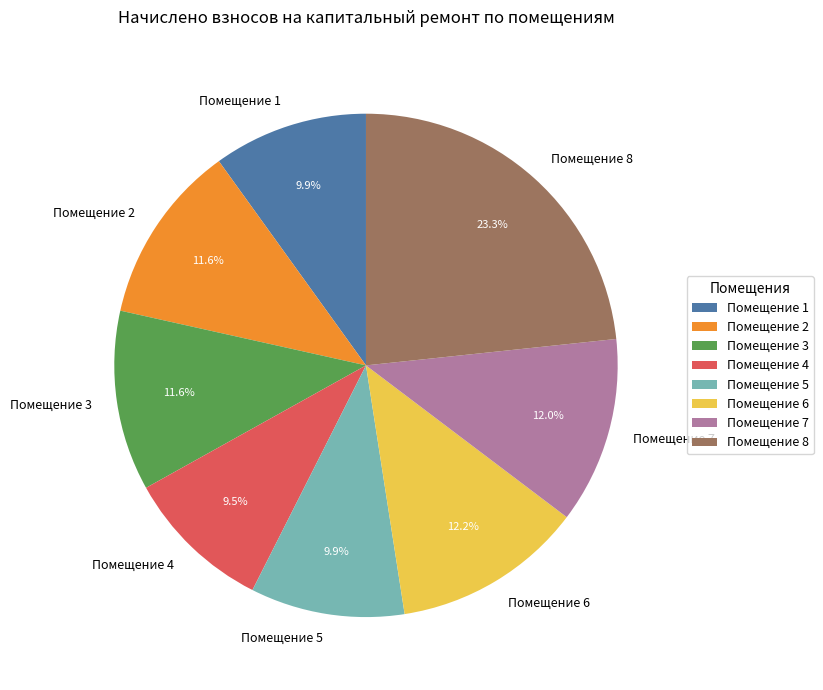

What is the largest slice in the pie chart?

Помещение 8